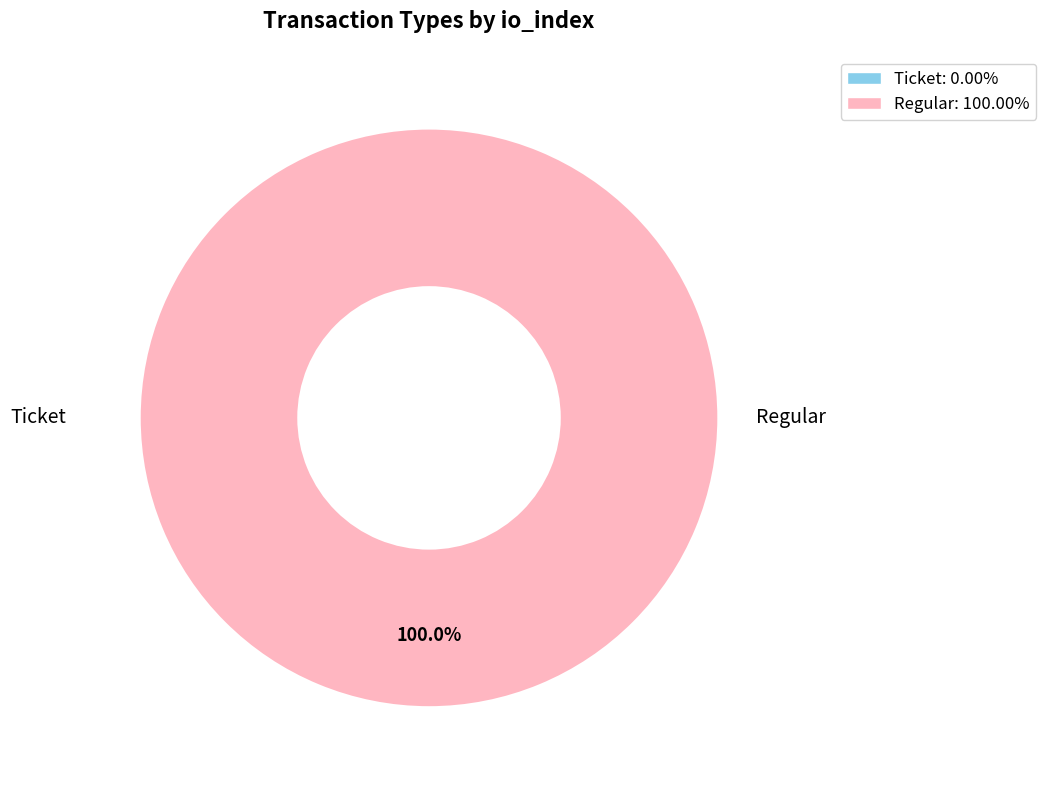

Is the sum of Regular and Ticket greater than half?

Yes